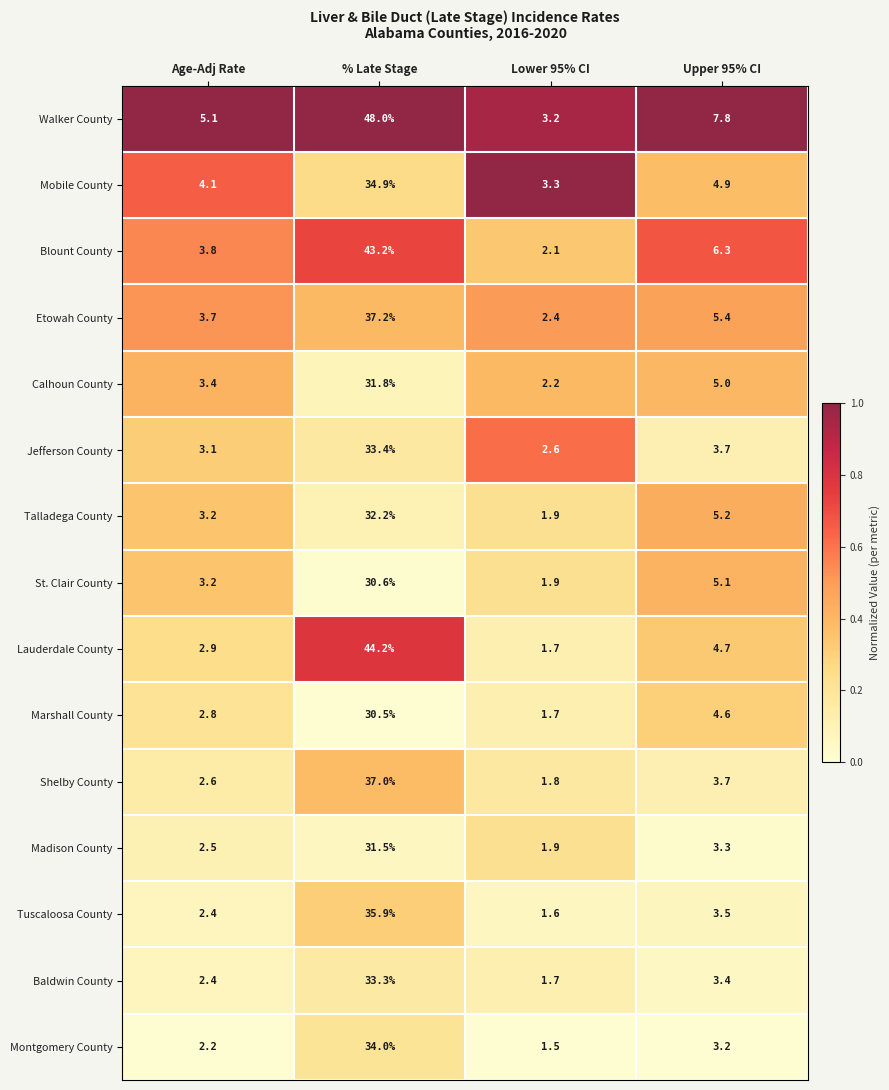

Count the number of data series in this chart.

15